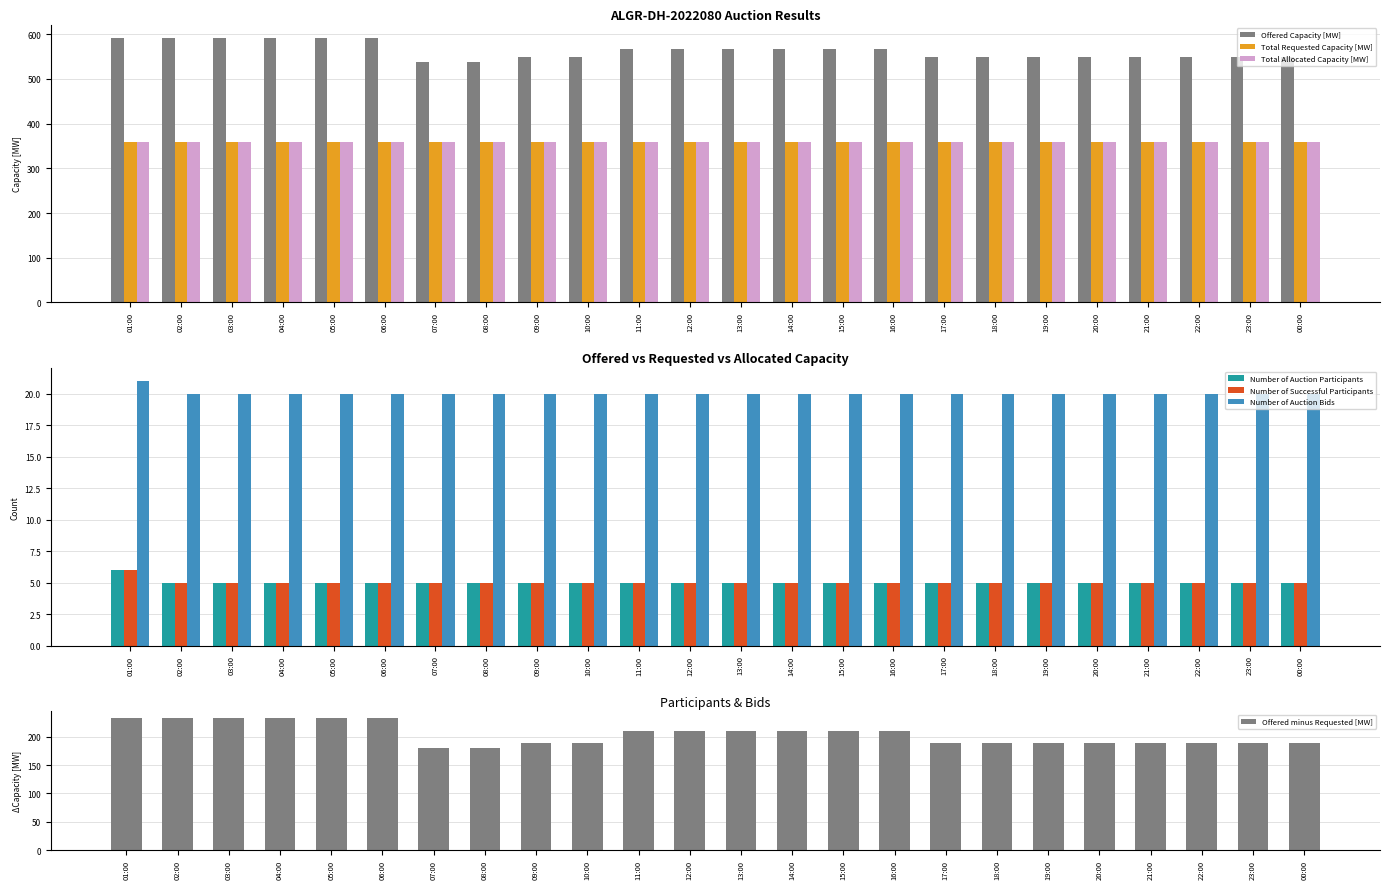

Rank the series by their maximum value, from lowest to highest.

Number of Auction Participants, Number of Successful Participants, Number of Auction Bids, Total Requested Capacity [MW], Total Allocated Capacity [MW], Offered Capacity [MW]